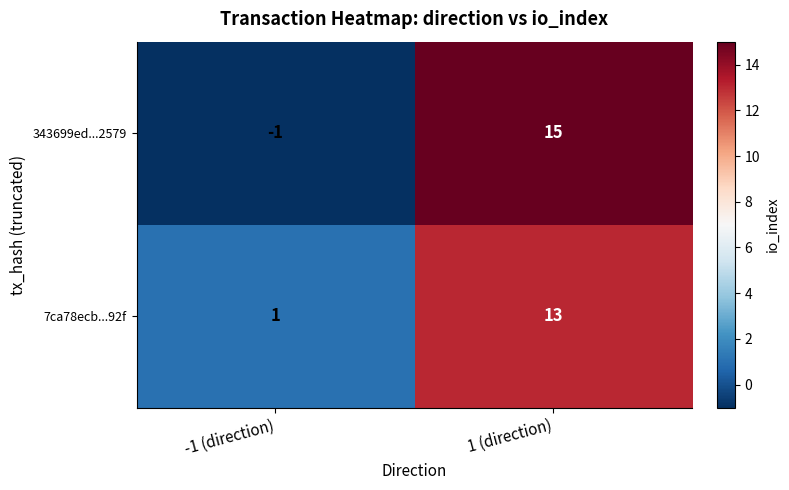

Which category has the highest value across all series?

1 (direction)